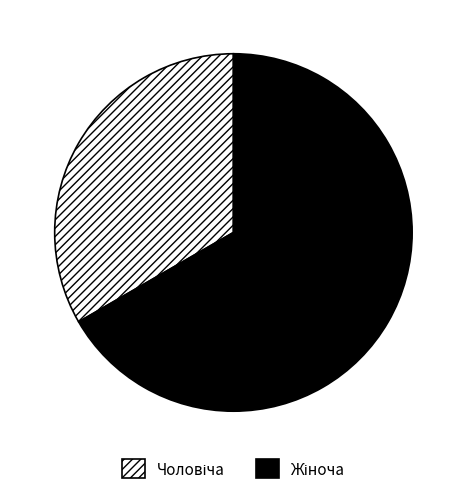

Is there any slice that represents more than half of the pie?

Yes